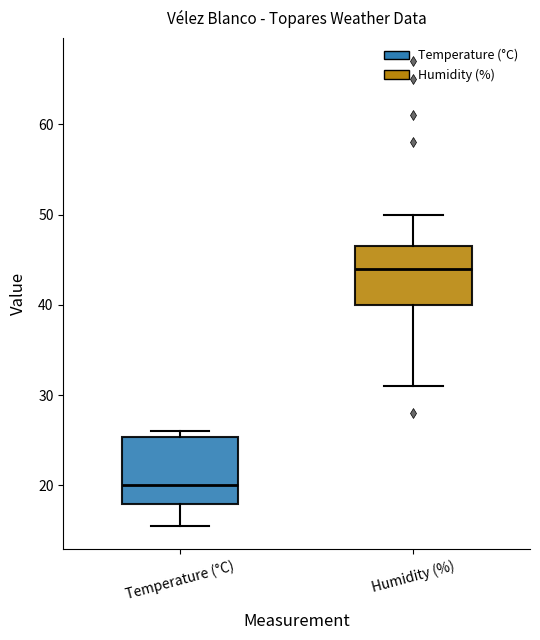

Where is the lower edge of the box for Humidity (%) on the y-axis? The values are not printed on the chart, so give them approximately, as read against the axis.

40